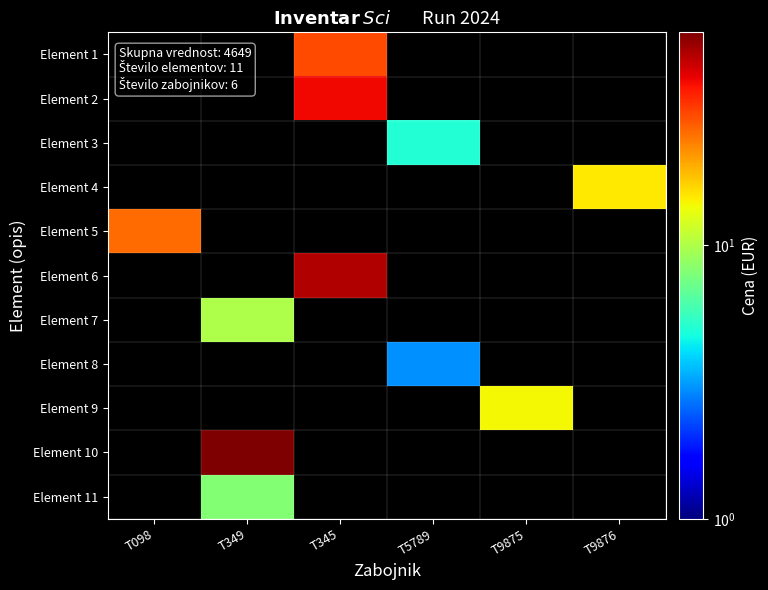

At which label does Element 6 reach its peak?

T098